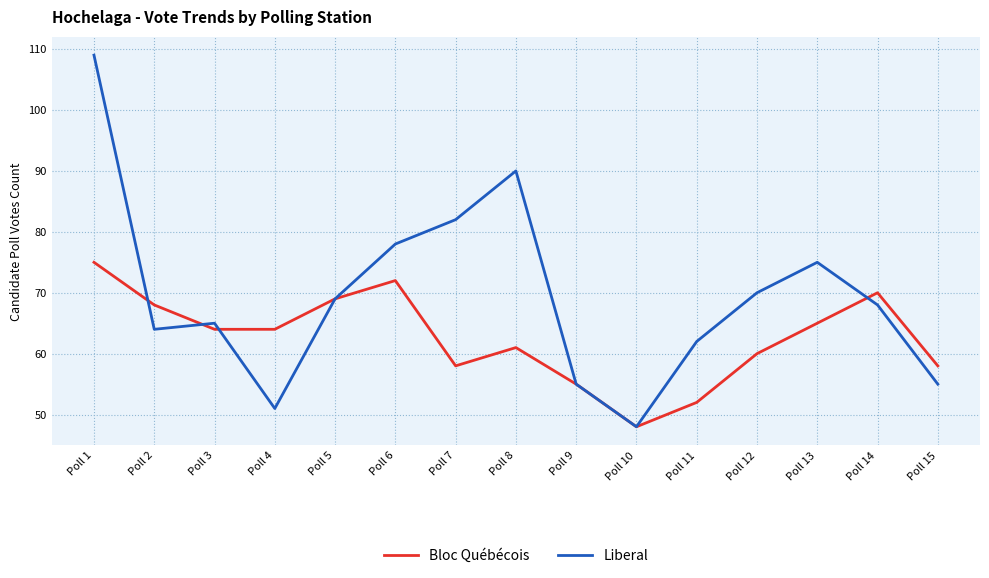

Between Poll 4 and Poll 8, which series saw the biggest shift?

Liberal